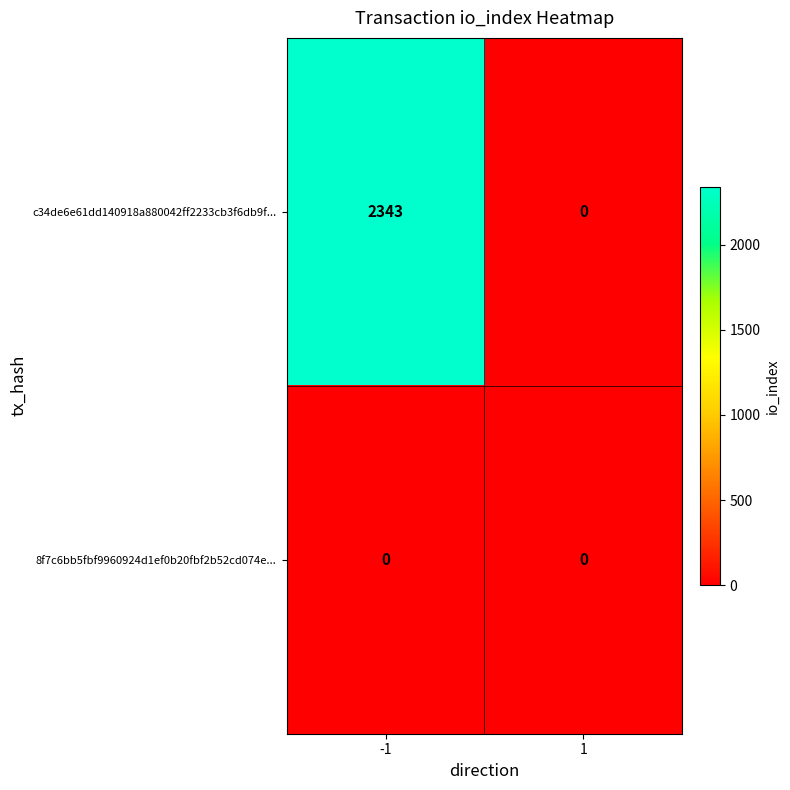

What is the difference between the highest and lowest values at -1?

2343